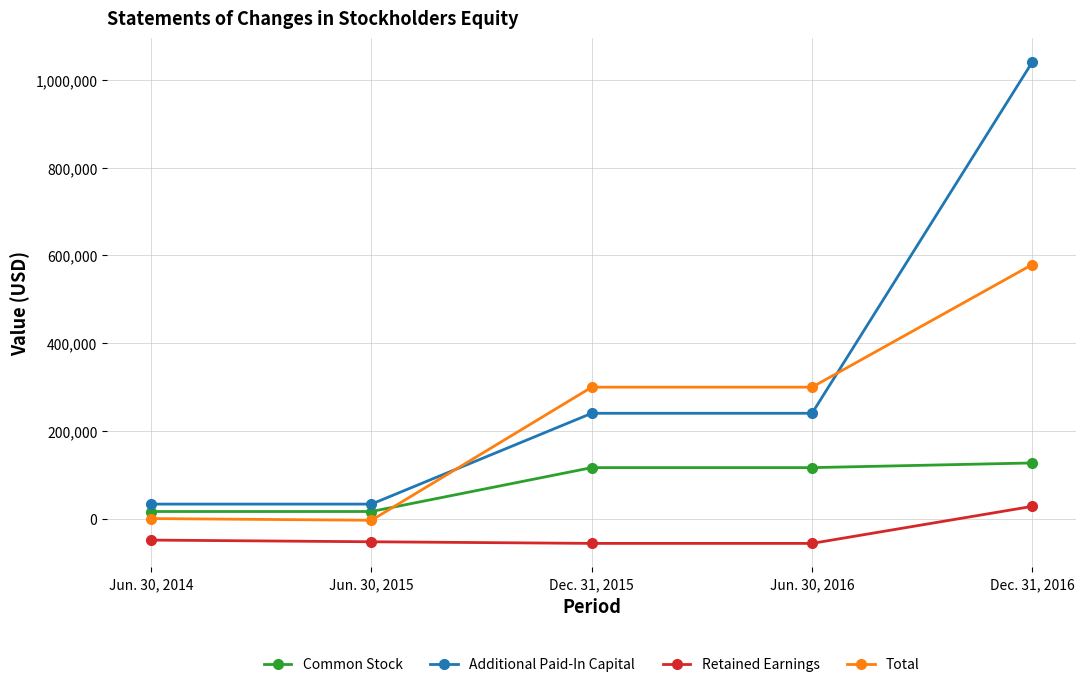

True or false: Retained Earnings and Total cross at least once.

False